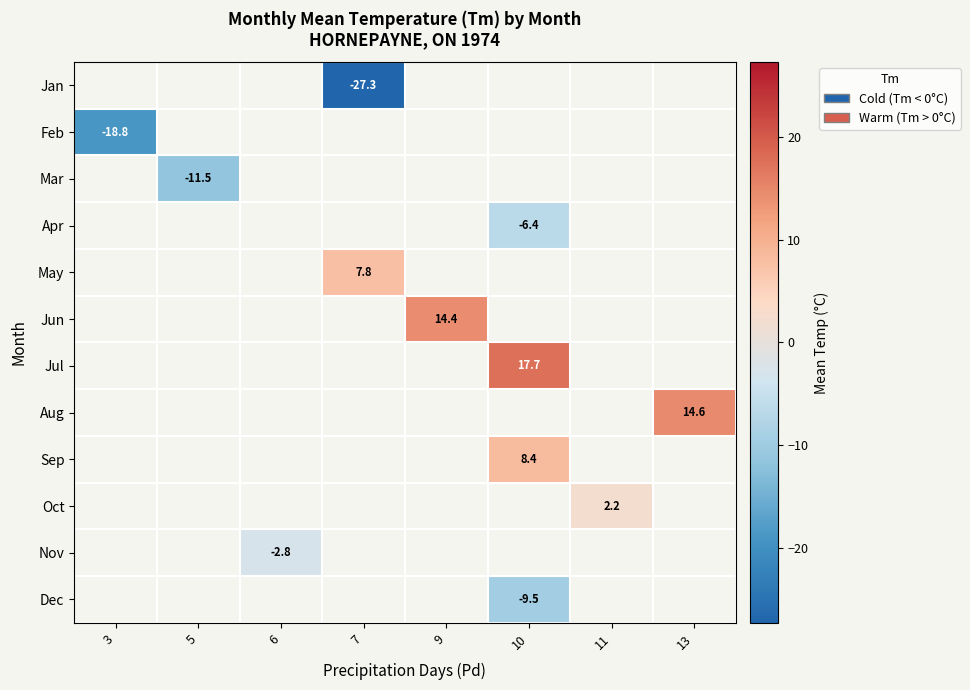

The Sep series shows 4.1 at 10. True or false?

False